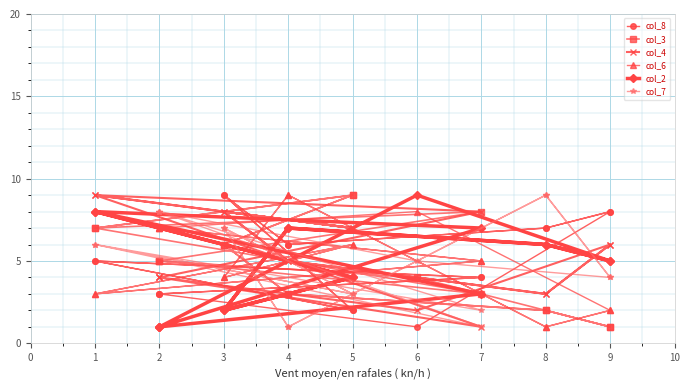

How many times do col_6 and col_4 cross each other?

7